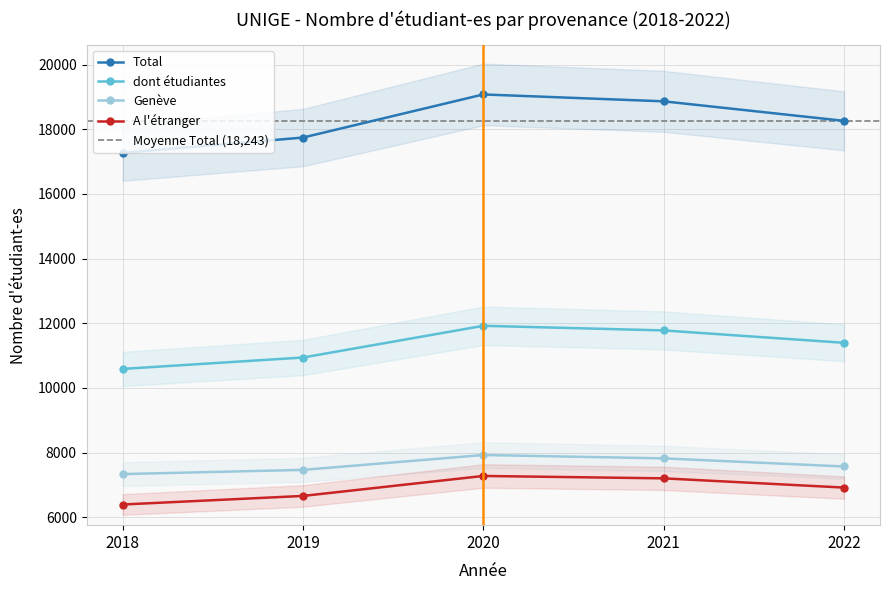

Rank the categories by Genève value from lowest to highest.

2018, 2019, 2022, 2021, 2020